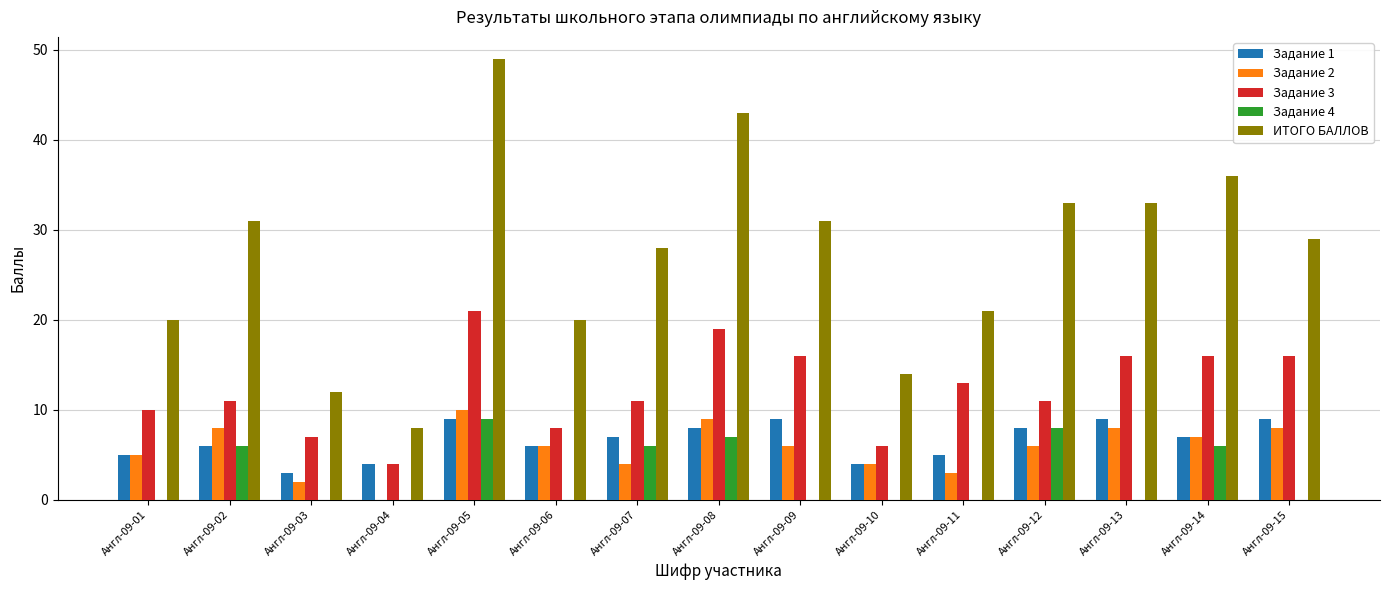

Reading right to left, what are all the values shown in this chart?

Задание 1: 9	7	9	8	5	4	9	8	7	6	9	4	3	6	5
Задание 2: 8	7	8	6	3	4	6	9	4	6	10	0	2	8	5
Задание 3: 16	16	16	11	13	6	16	19	11	8	21	4	7	11	10
Задание 4: 0	6	0	8	0	0	0	7	6	0	9	0	0	6	0
ИТОГО БАЛЛОВ: 29	36	33	33	21	14	31	43	28	20	49	8	12	31	20